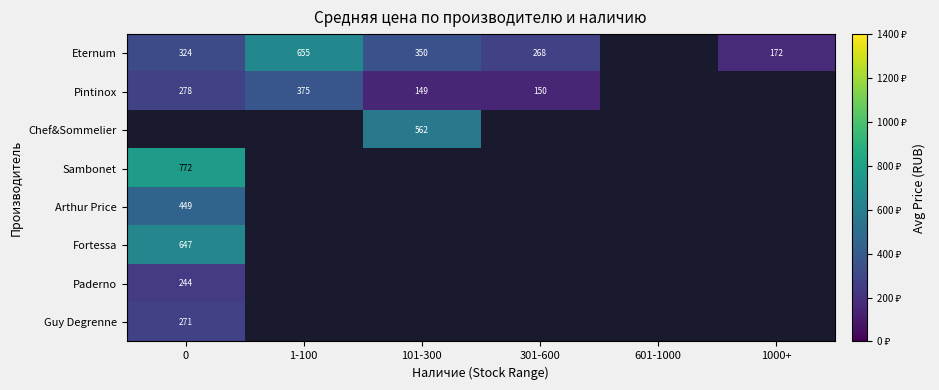

At which label is Eternum closest to 413?

101-300